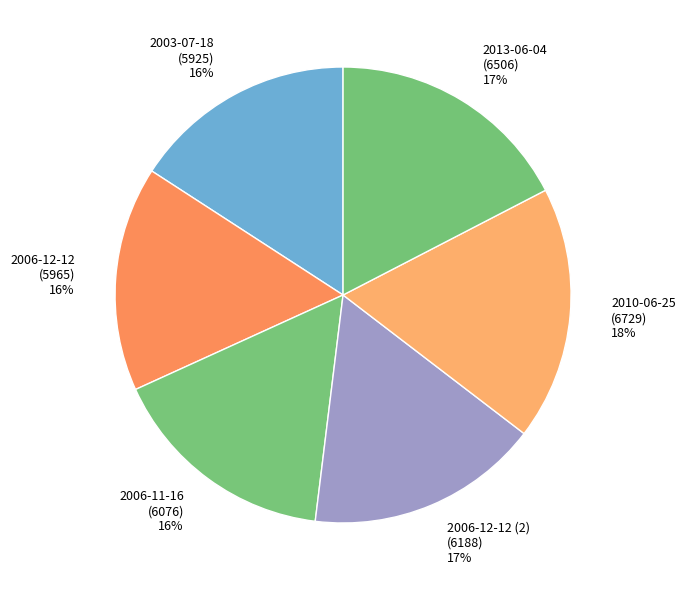

How many segments does this pie chart have?

6